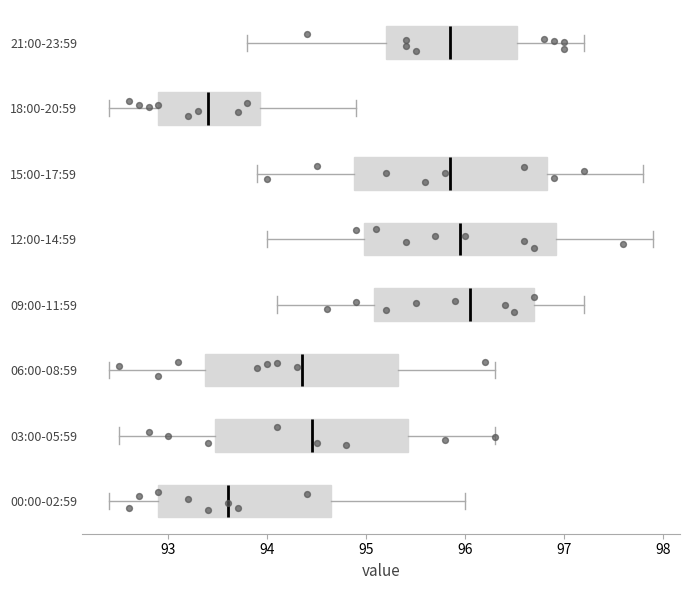

Reading bottom to top, read every box against the x-axis: the position of its median line, the range the box covers, and the ends of its whiskers. The values are not printed on the chart, so give them approximately, as read against the axis.

00:00-02:59: median 93.6, box 92.9 to 94.7, whiskers 92.4 to 96.0
03:00-05:59: median 94.5, box 93.5 to 95.4, whiskers 92.5 to 96.3
06:00-08:59: median 94.4, box 93.4 to 95.3, whiskers 92.4 to 96.3
09:00-11:59: median 96.1, box 95.1 to 96.7, whiskers 94.1 to 97.2
12:00-14:59: median 96.0, box 95.0 to 96.9, whiskers 94.0 to 97.9
15:00-17:59: median 95.9, box 94.9 to 96.8, whiskers 93.9 to 97.8
18:00-20:59: median 93.4, box 92.9 to 93.9, whiskers 92.4 to 94.9
21:00-23:59: median 95.9, box 95.2 to 96.5, whiskers 93.8 to 97.2